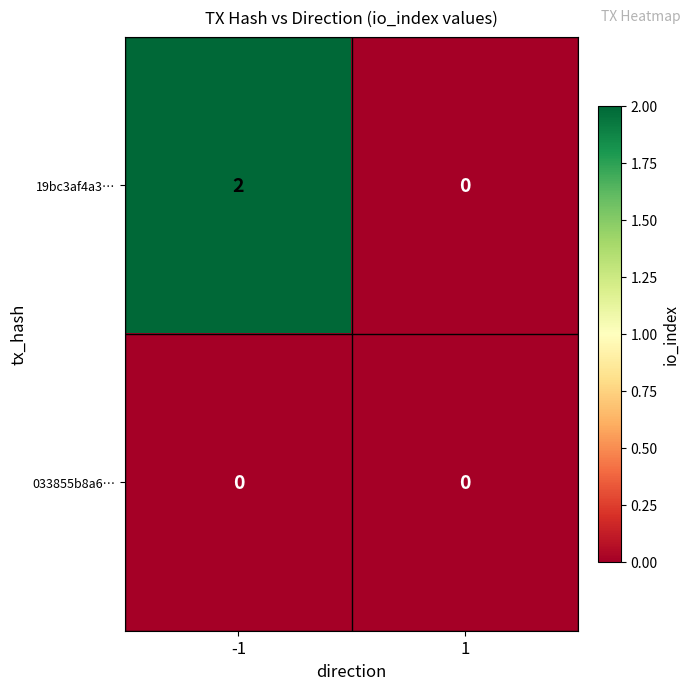

How many categories are shown in the chart?

2